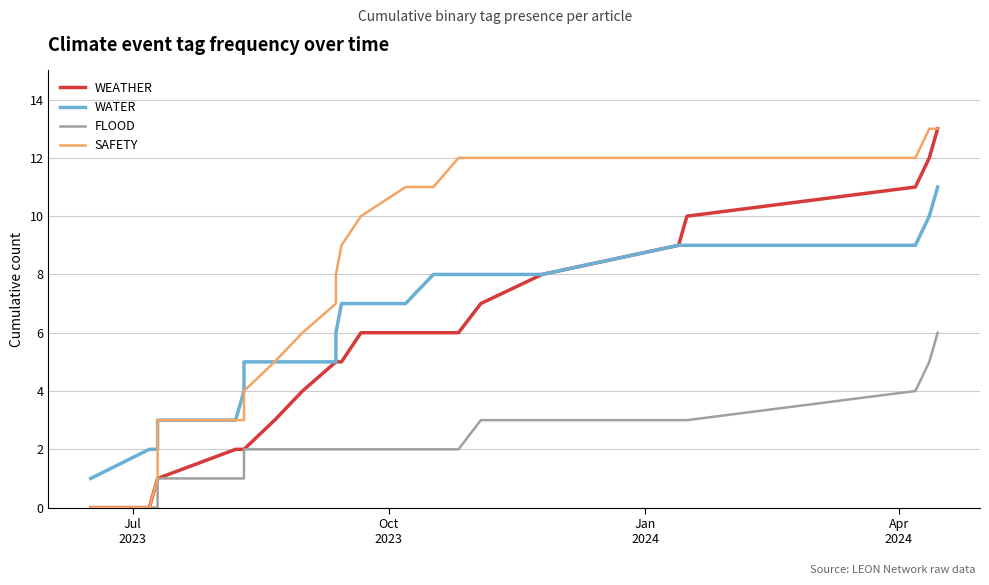

What is the label of the 21st point from the right?

Apr
2024